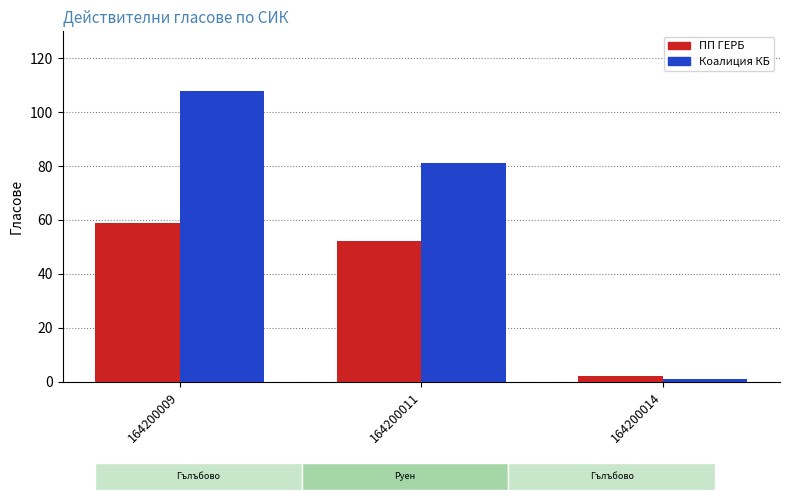

Rank the categories by ПП ГЕРБ value from lowest to highest.

164200014, 164200011, 164200009